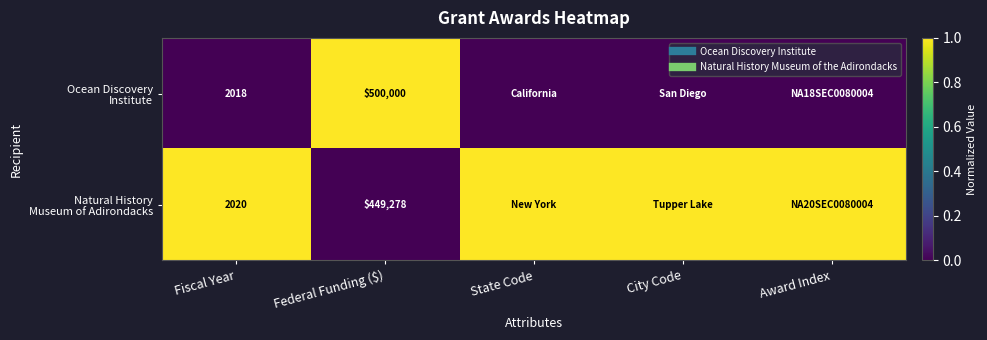

What is the difference between the highest and lowest values at State Code?

1.0